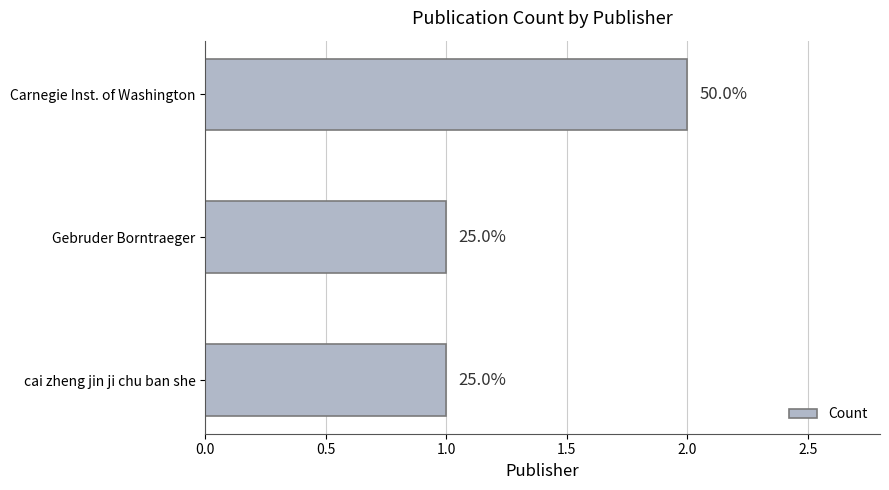

Are the bars grouped side by side (vs. stacked)?

No